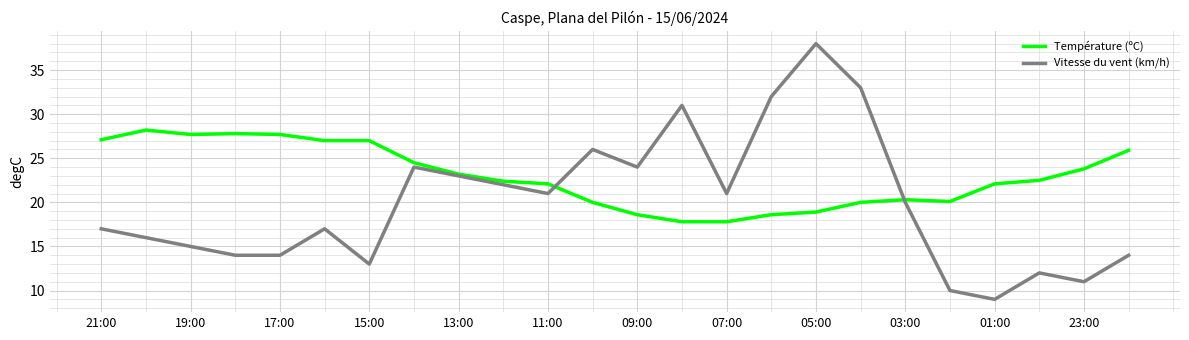

How many categories are shown in the chart?

24